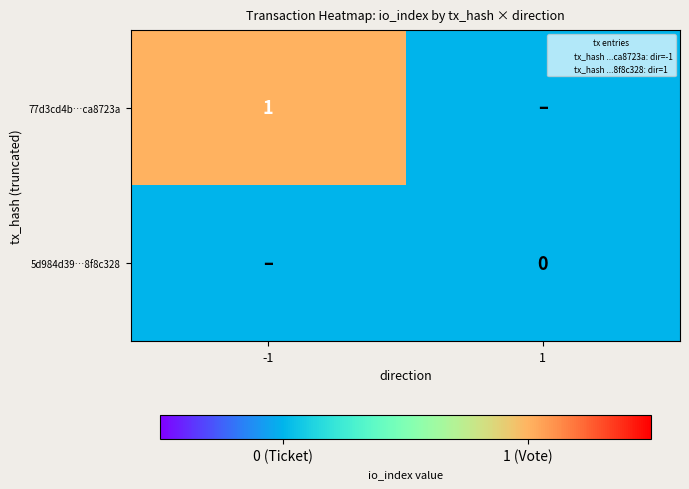

What is the total value across all series at -1?

1